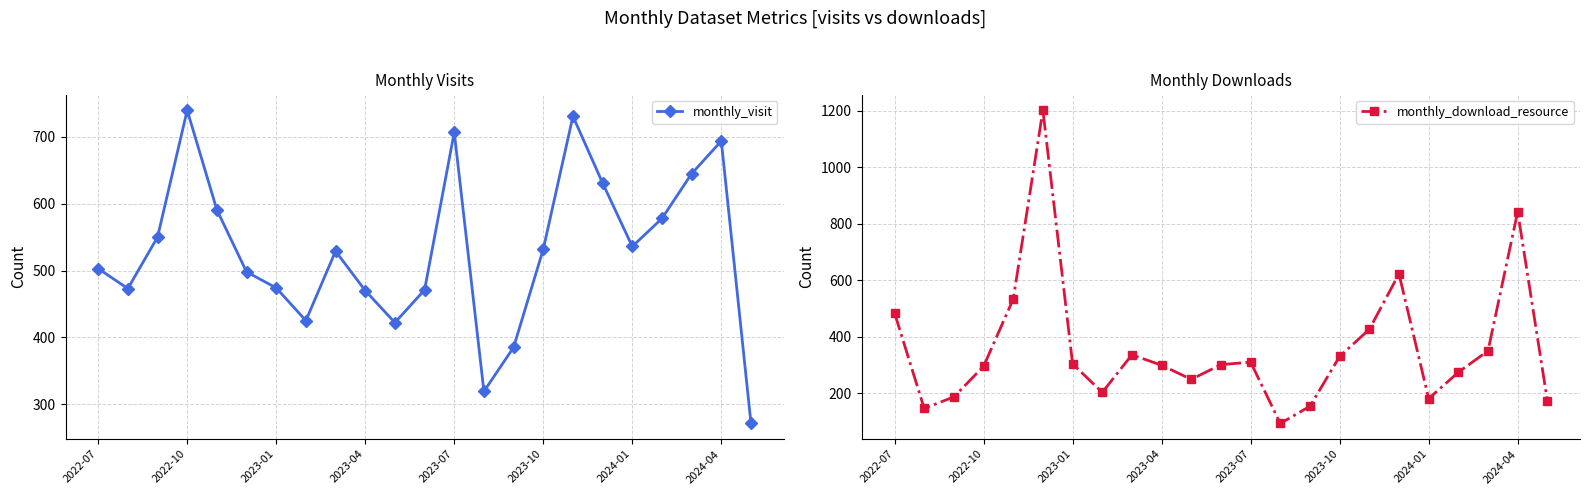

Which series has the largest total across all categories?

monthly_visit